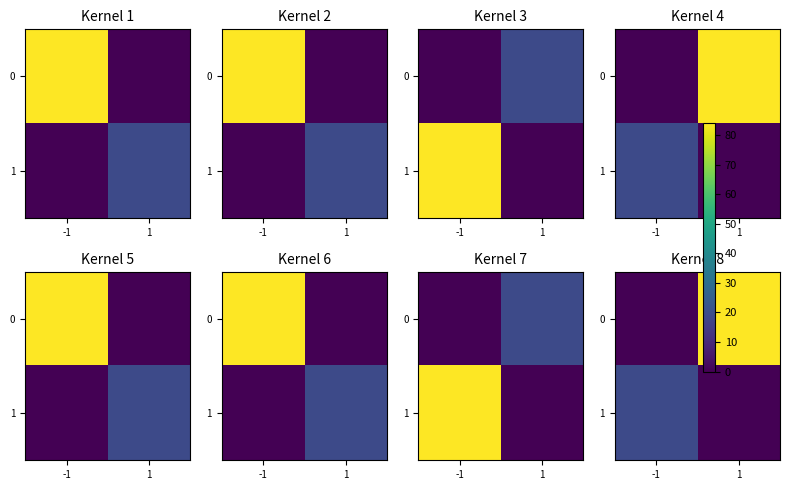

At which label is 1 closest to 9?

1